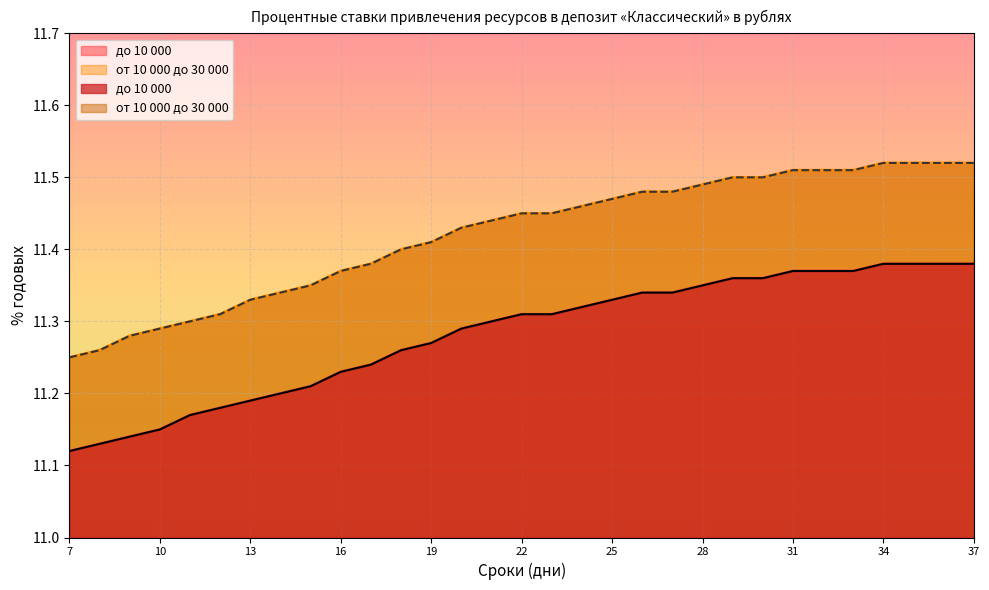

What is the value of the от 10 000 до 30 000 point at the 6th from the left?

11.3